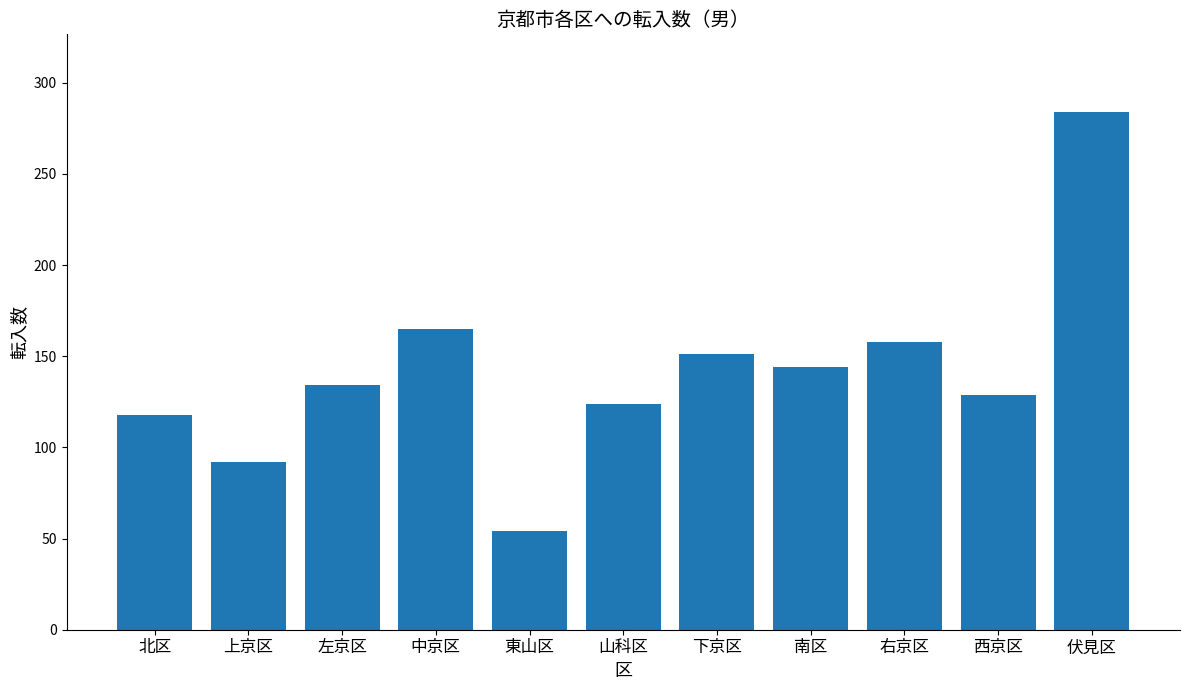

Which category has the lowest value across all series?

東山区